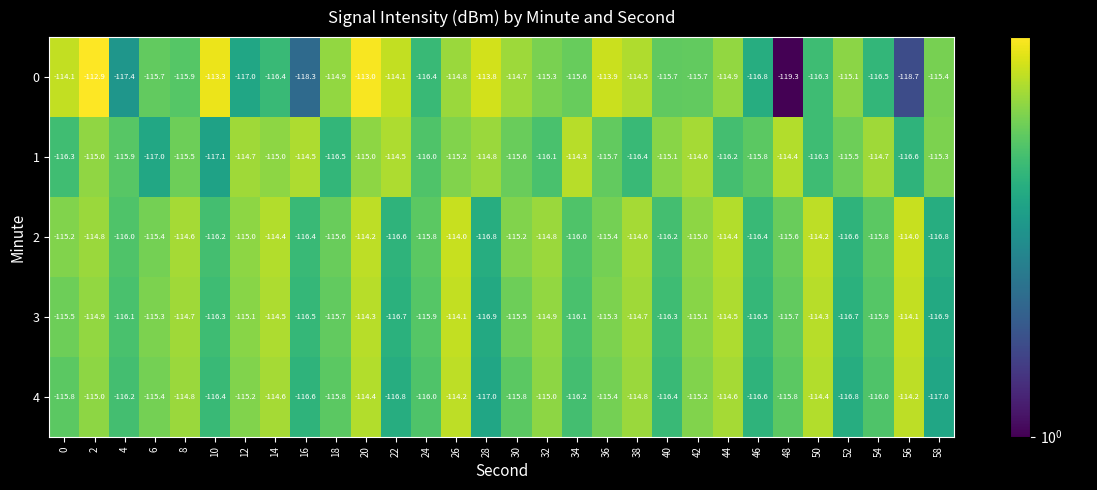

What is the maximum value shown in the chart?

-112.9